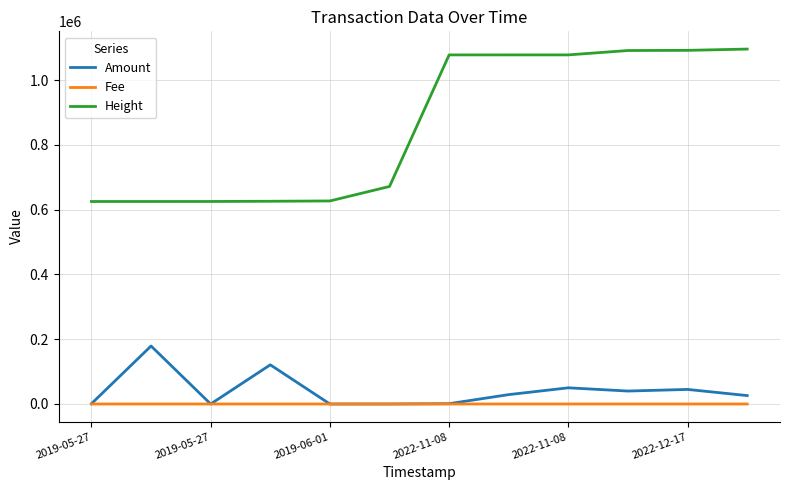

Which series has the largest total across all categories?

Height